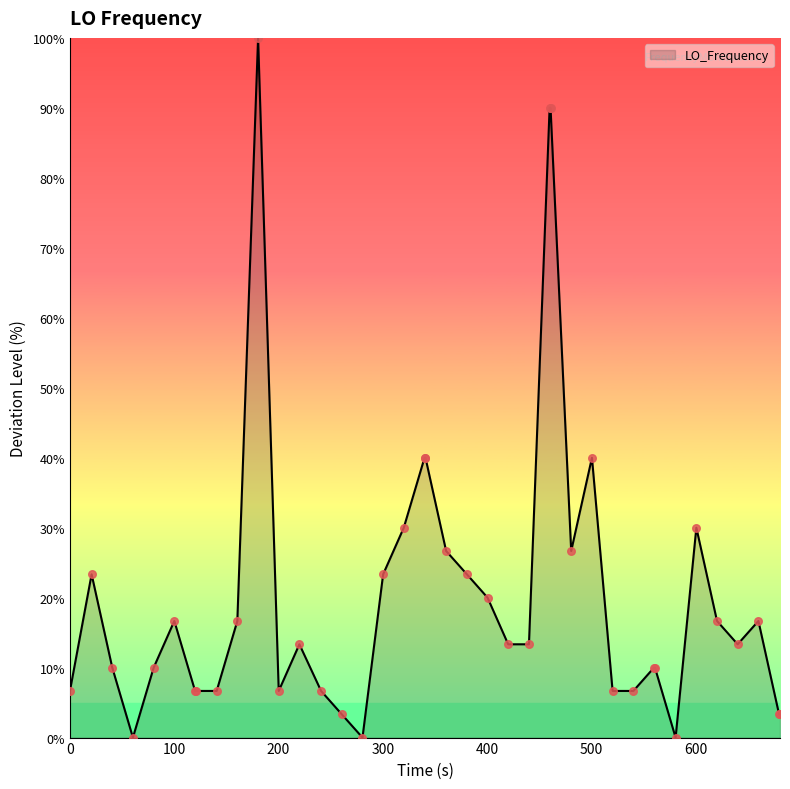

What is the greatest value displayed?

100.0